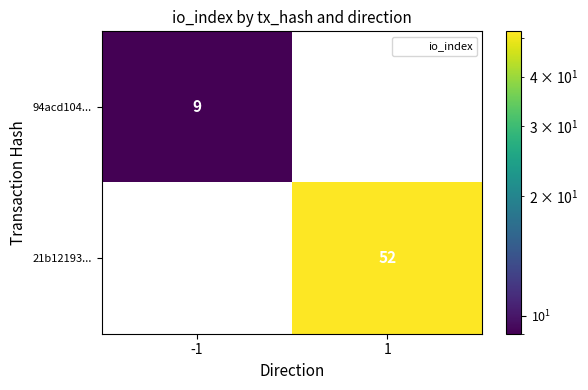

Rank the series by their average value, from lowest to highest.

94acd104..., 21b12193...